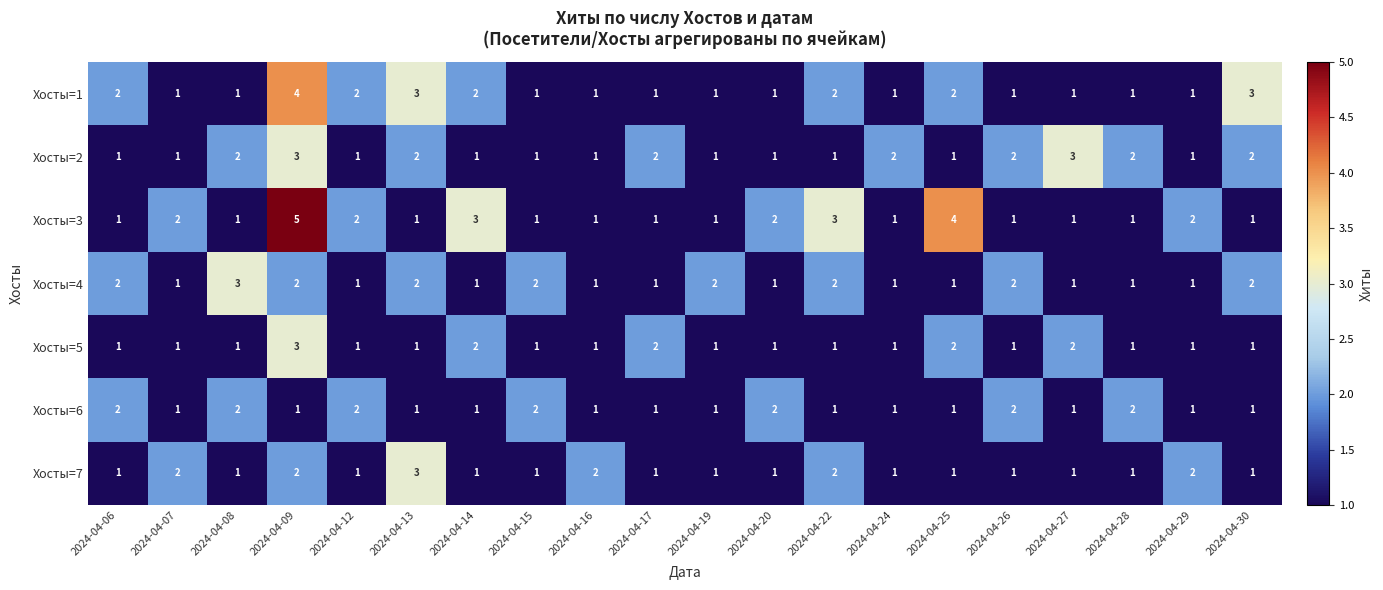

At which label does Хосты=5 reach its peak?

2024-04-09